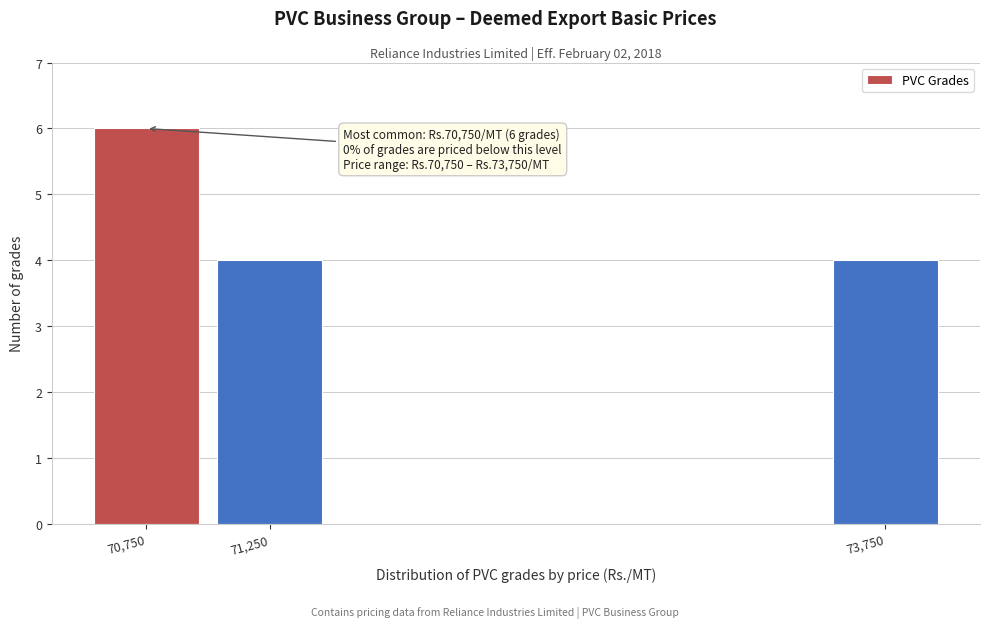

Which range on the x-axis has the tallest bar?

70500 to 71000